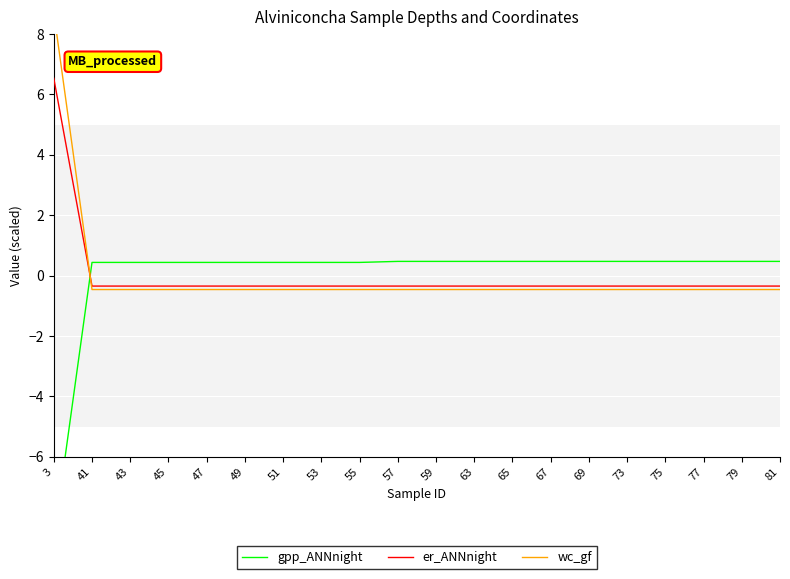

What is the total value across all series at 3?

6.5